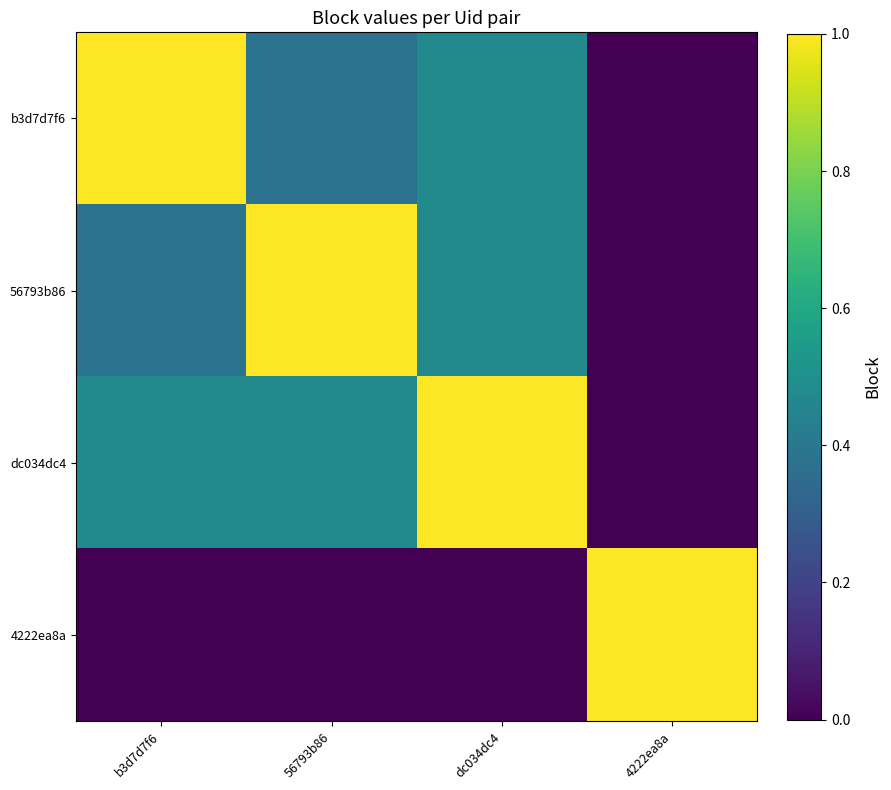

What is the maximum value shown in the chart?

1.0